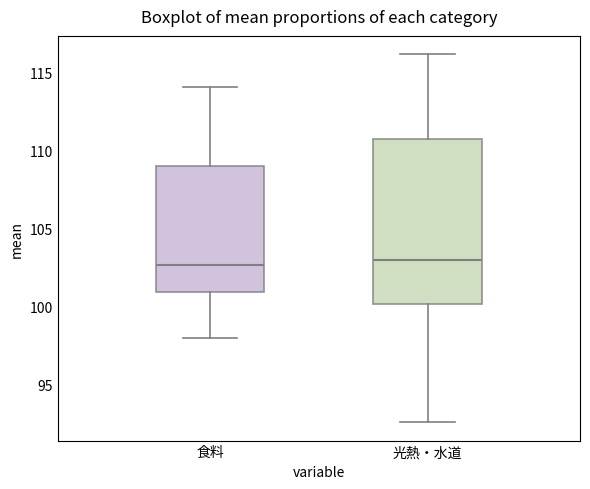

Reading left to right, transcribe this box plot: for each box, give where its median line is, the range the box spans, and where its two whiskers end, as read against the y-axis. The values are not printed on the chart, so give them approximately, as read against the axis.

食料: median 102.5, box 101.0 to 109.0, whiskers 98.0 to 114.0
光熱・水道: median 103.0, box 100.0 to 111.0, whiskers 92.5 to 116.0